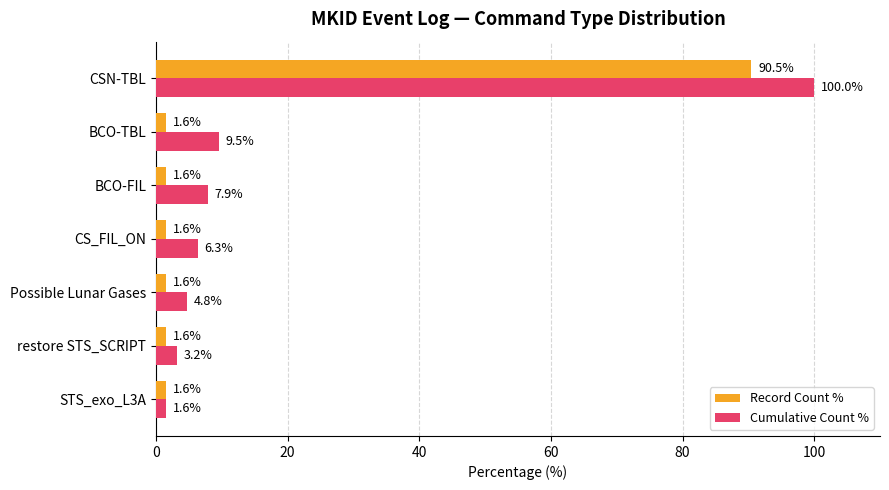

What is the sum of all Cumulative Count % values?

133.3